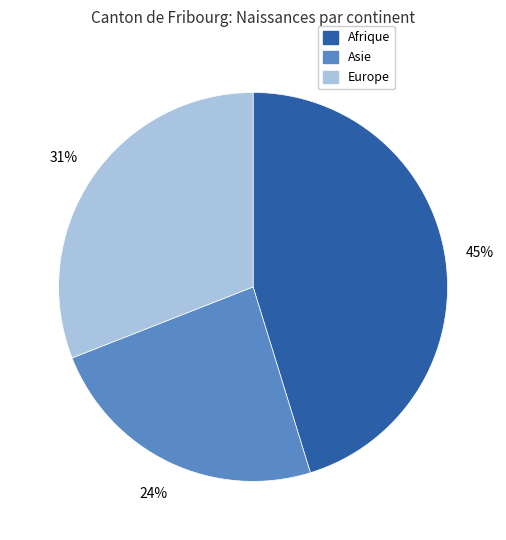

Count the number of slices in the pie.

3